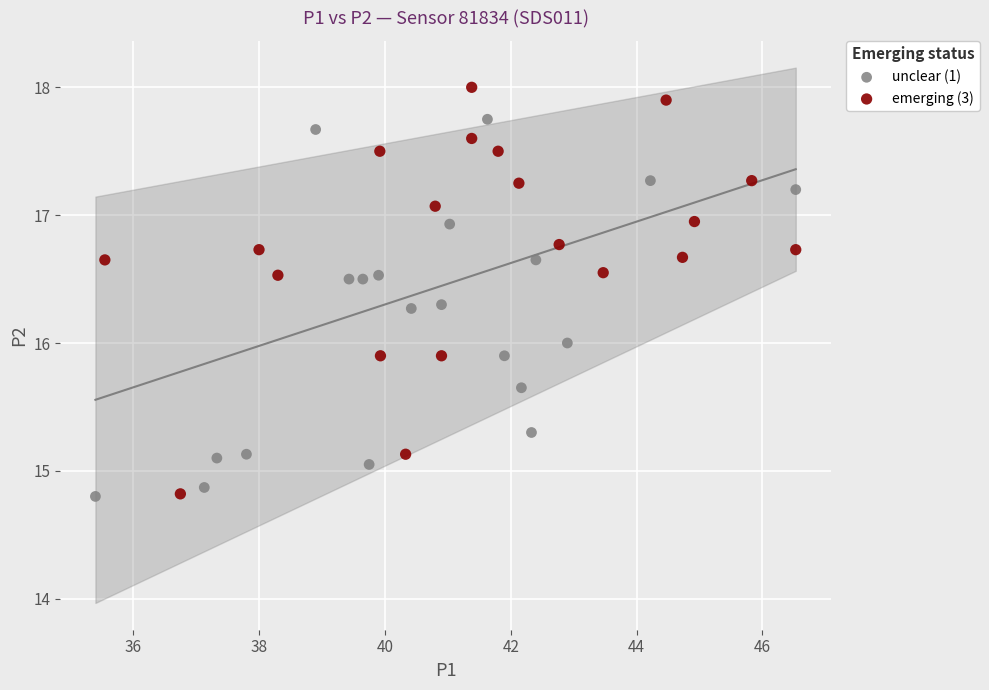

Which series has the widest spread of Y values?

emerging (3)